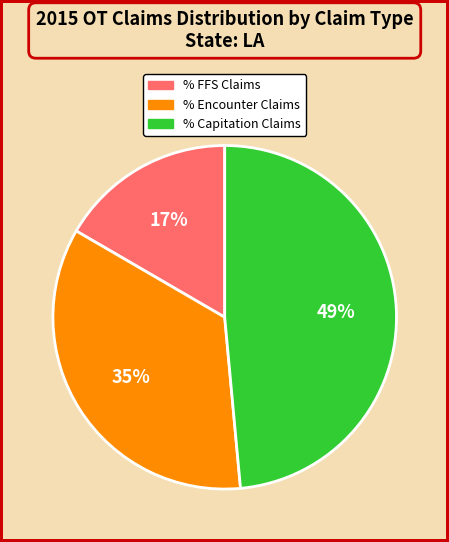

To the nearest percent, what portion does % Capitation Claims represent?

49%